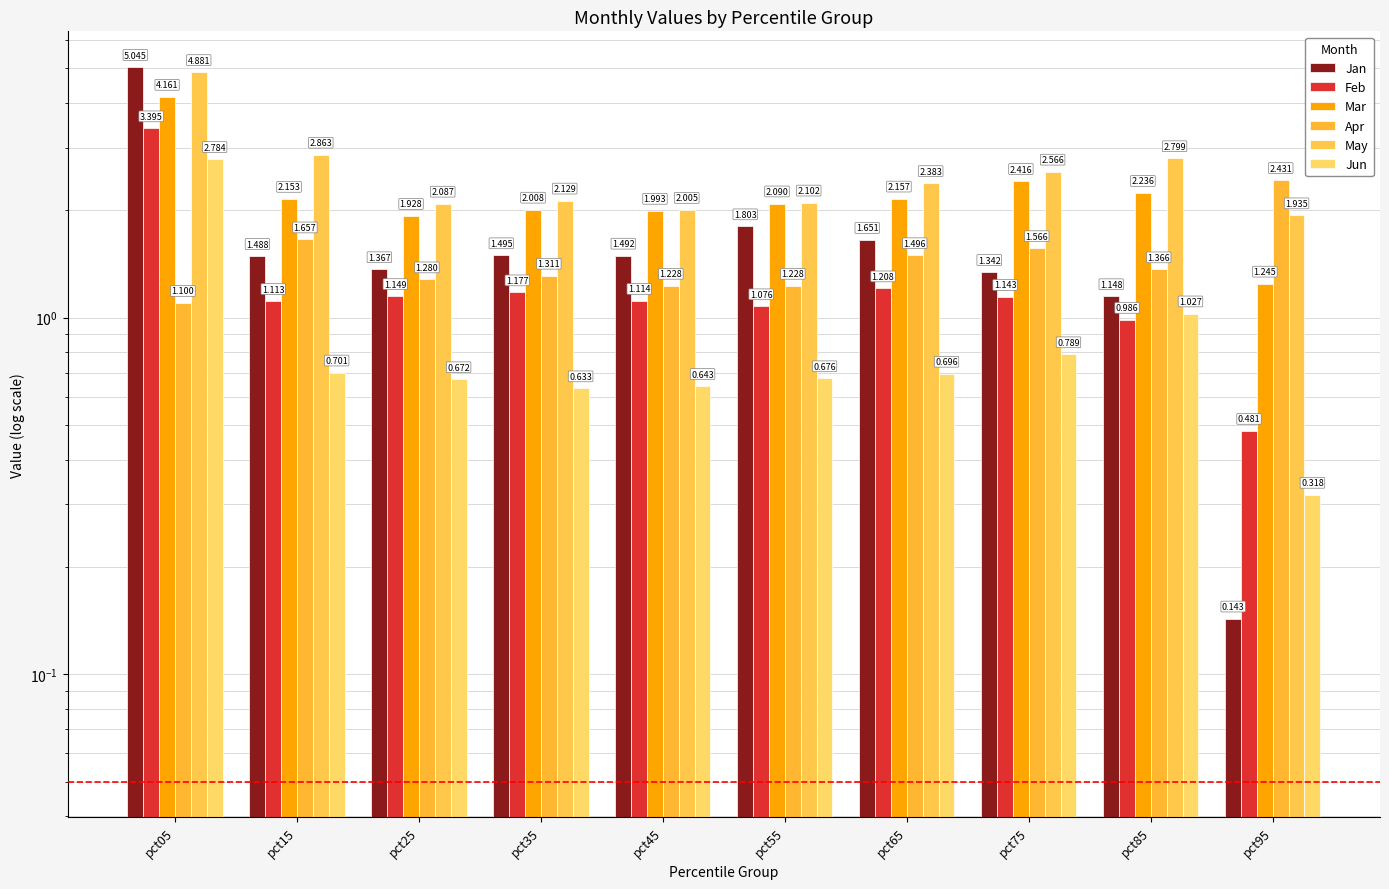

At which label does Jan reach its minimum?

pct95